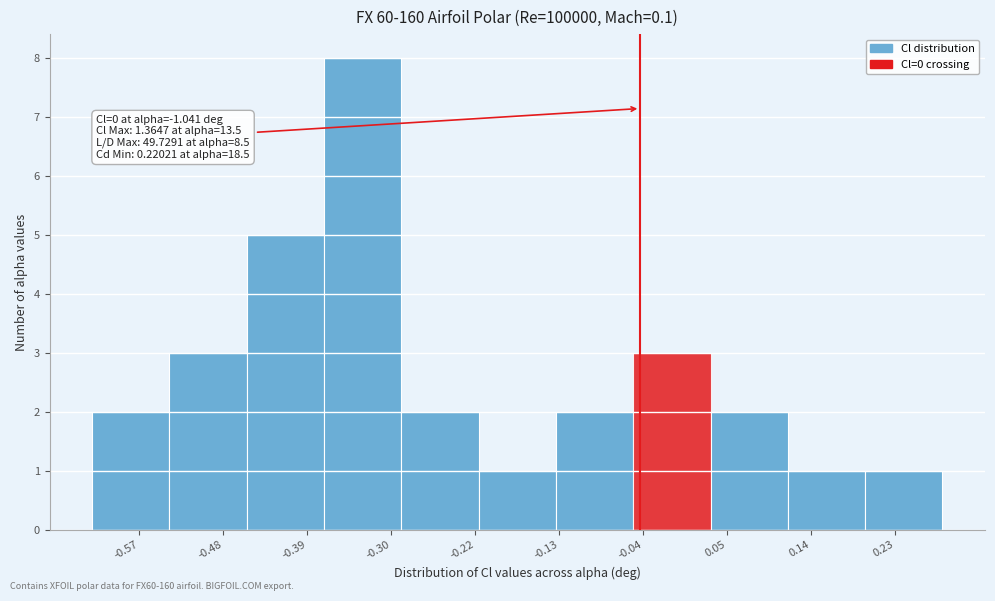

Over which range of the x-axis is the bar tallest?

-0.38 to -0.29